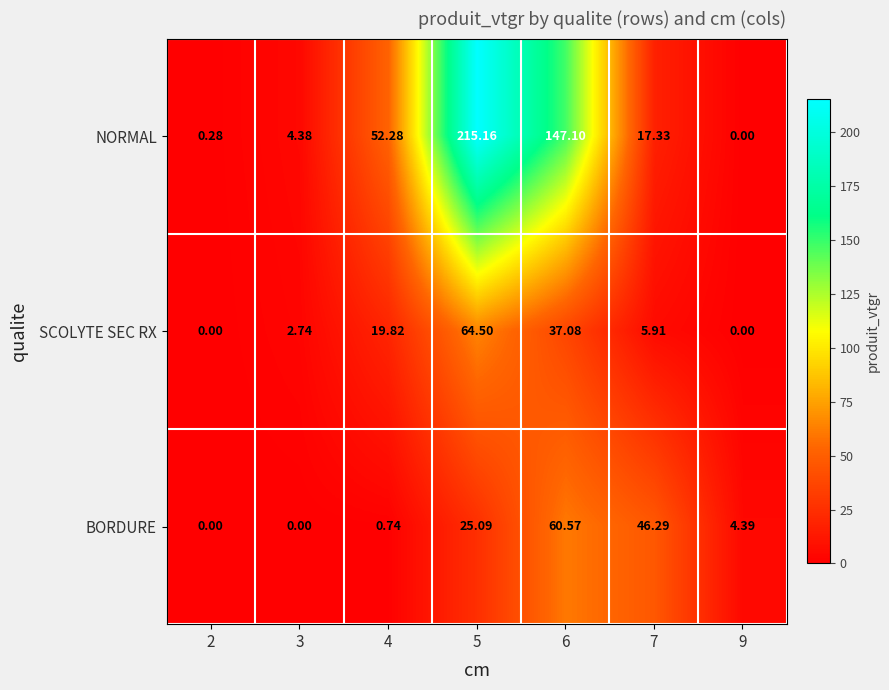

Which series has the widest spread of values?

NORMAL